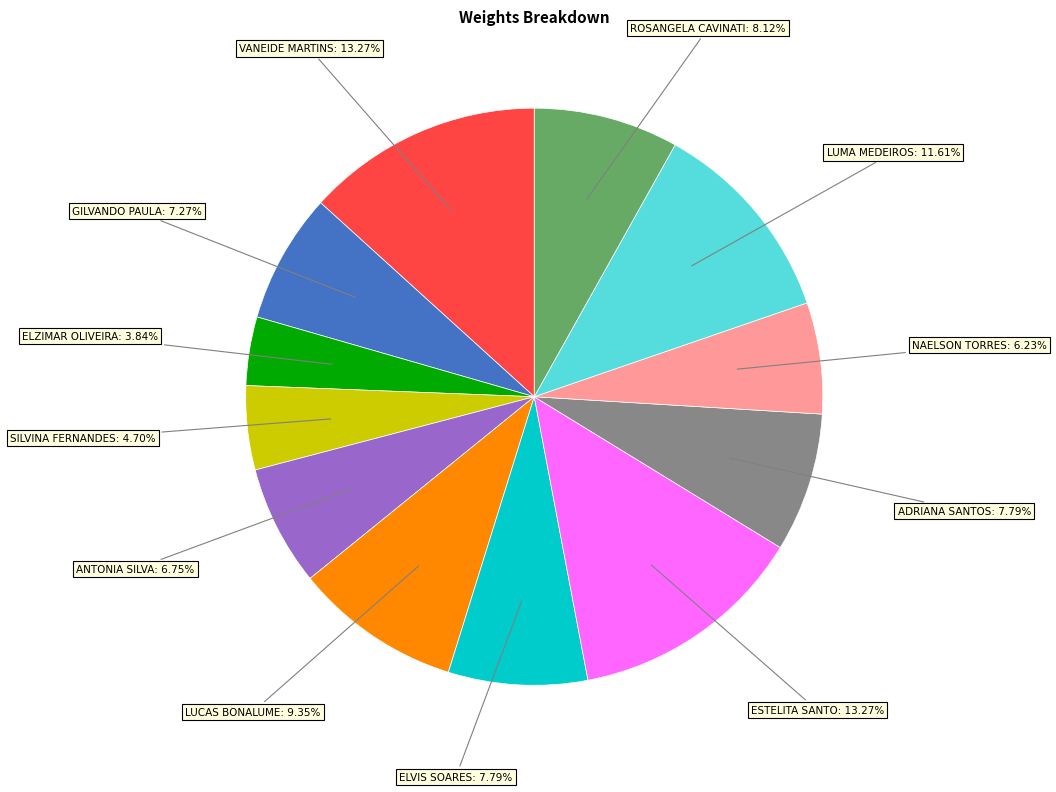

Count the number of slices in the pie.

12